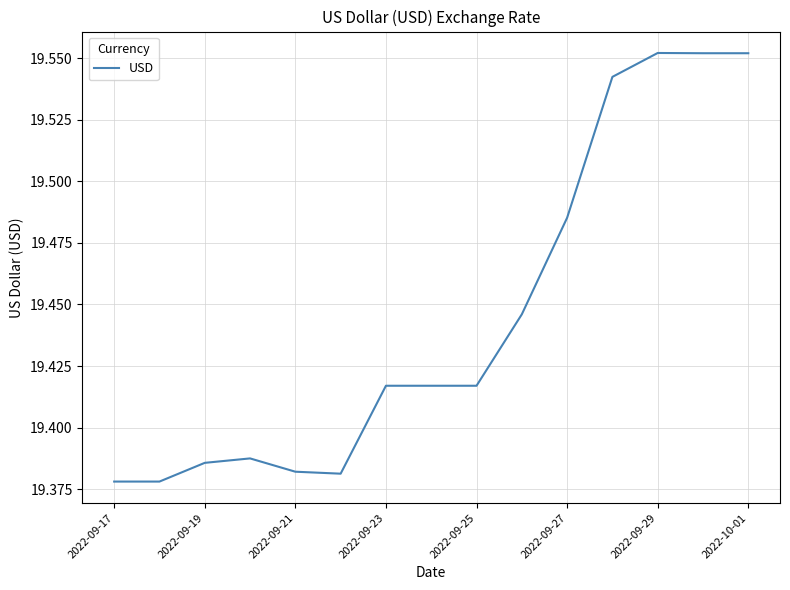

How many lines are shown in the chart?

1